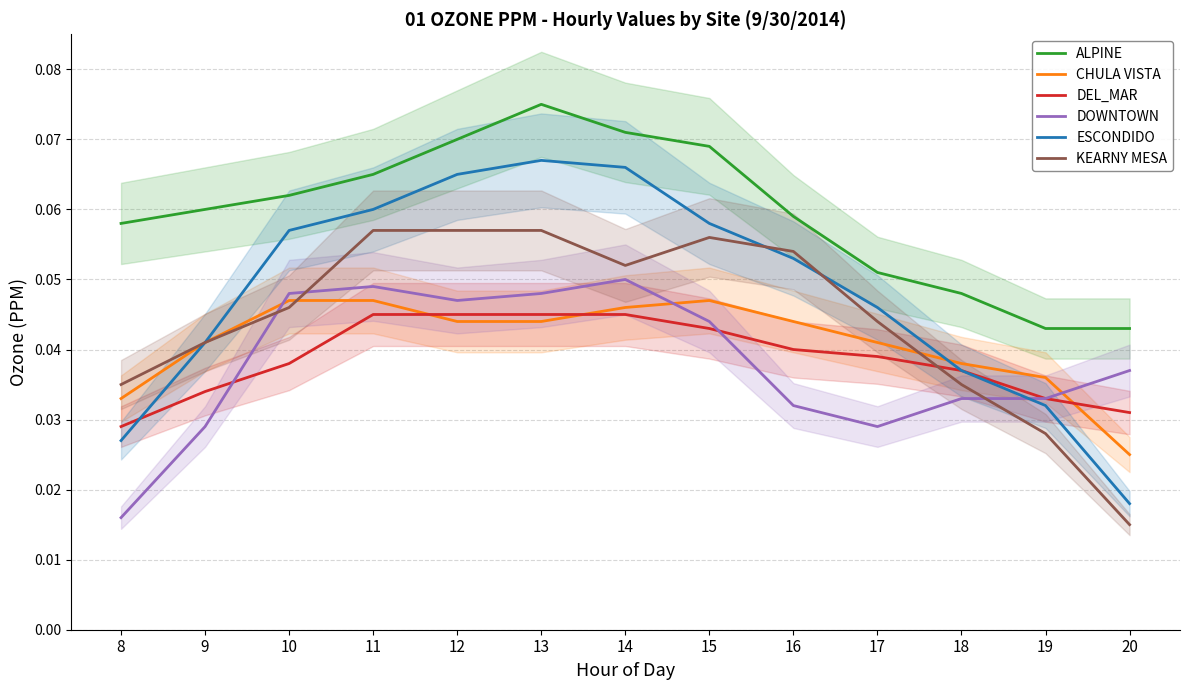

Is it true that DOWNTOWN equals 0.0 at 19?

True